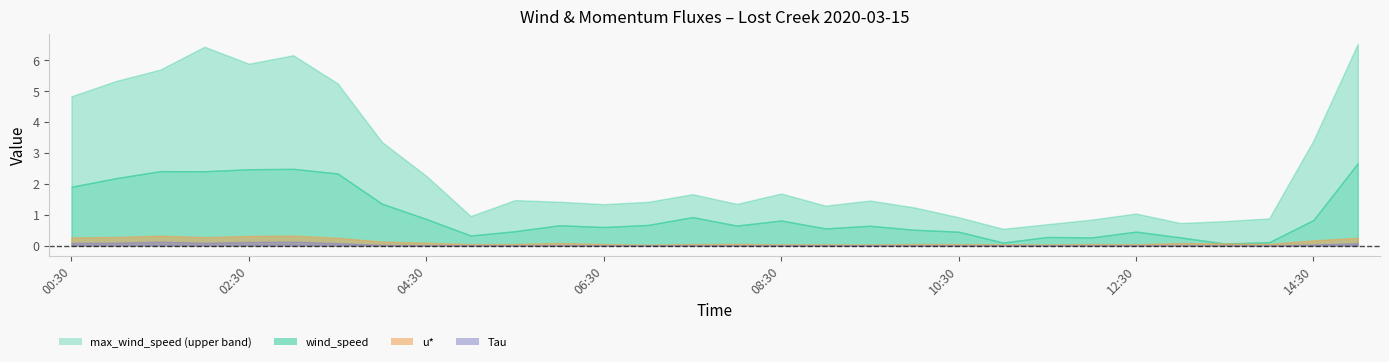

What is the sum of all wind_speed values?

30.6